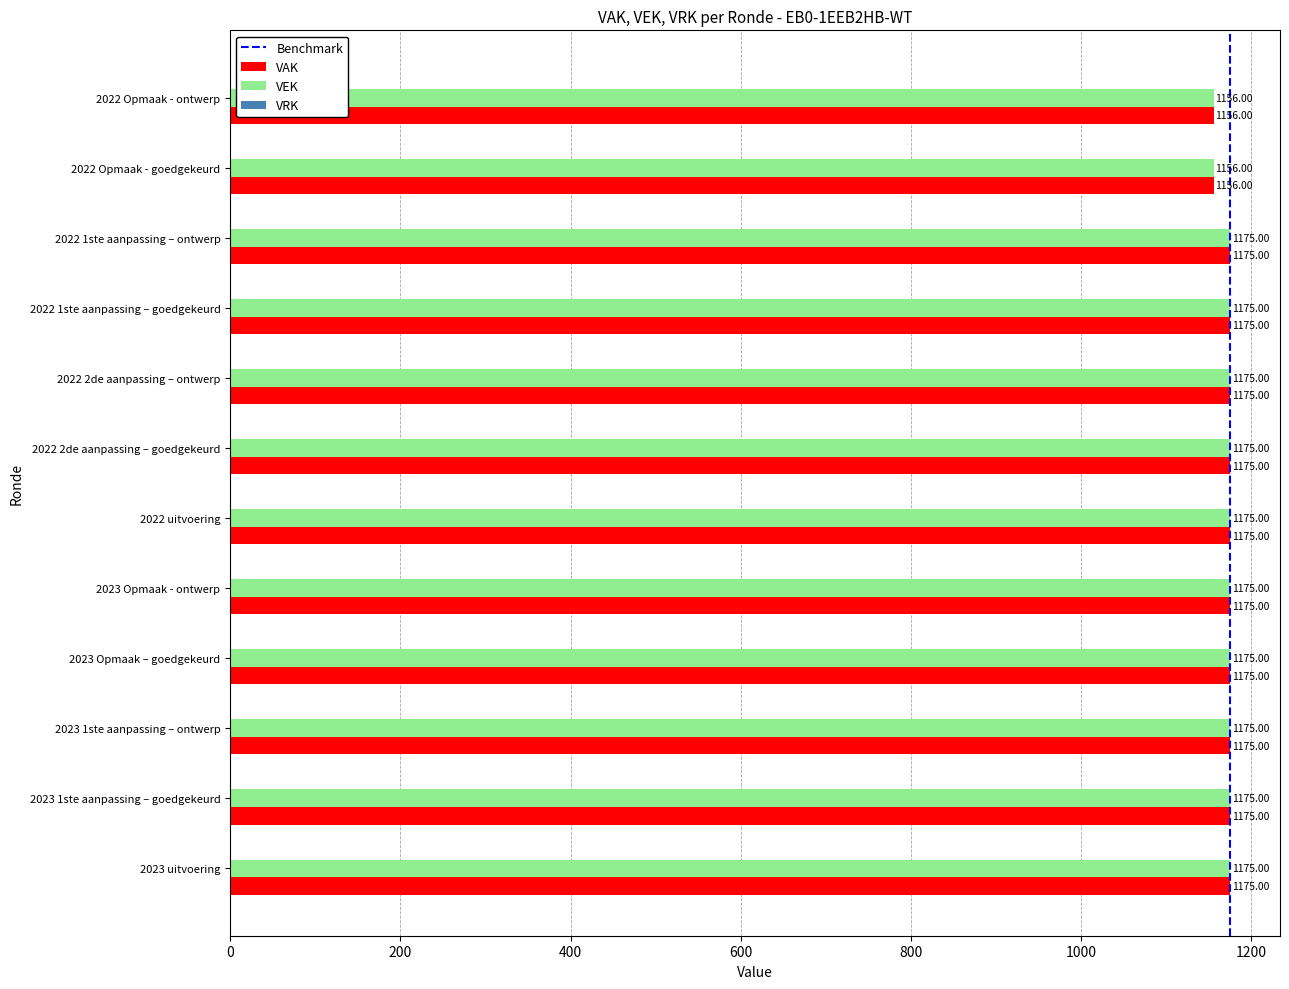

At how many categories does at least one series exceed 1161?

10